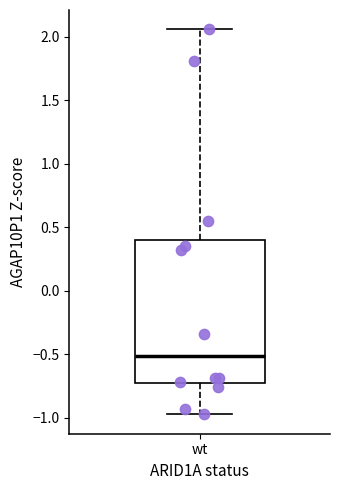

Transcribe this box plot: give where the median line is, the range the box spans, and where the two whiskers end, as read against the y-axis. The values are not printed on the chart, so give them approximately, as read against the axis.

median -0.50, box -0.75 to 0.40, whiskers -0.95 to 2.05